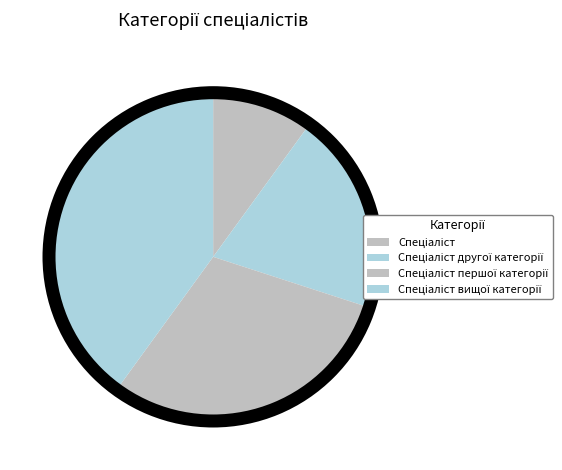

Which category has the smallest portion of the pie?

Спеціаліст